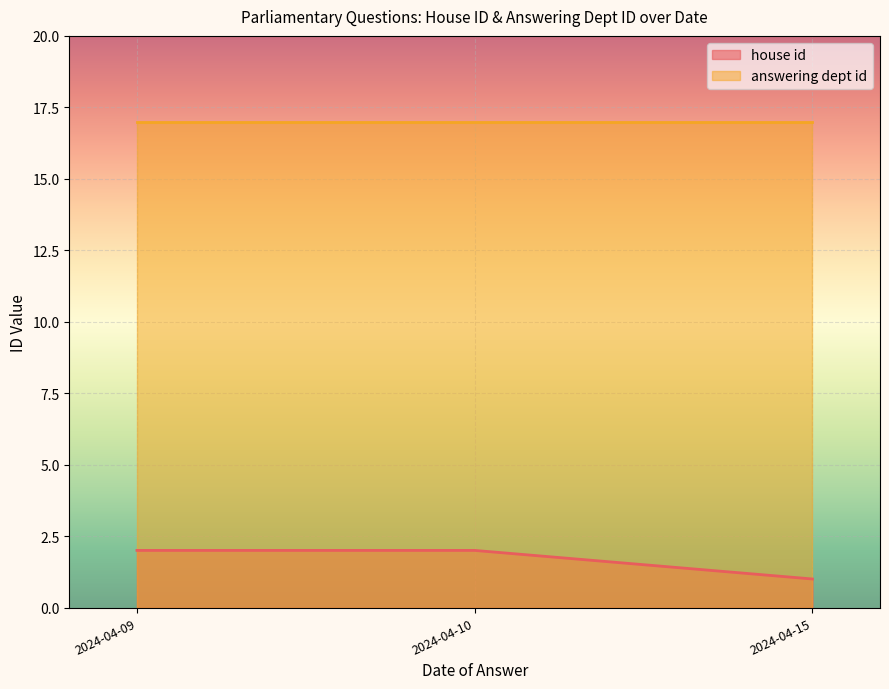

What are all the series names shown in the legend?

house id, answering dept id